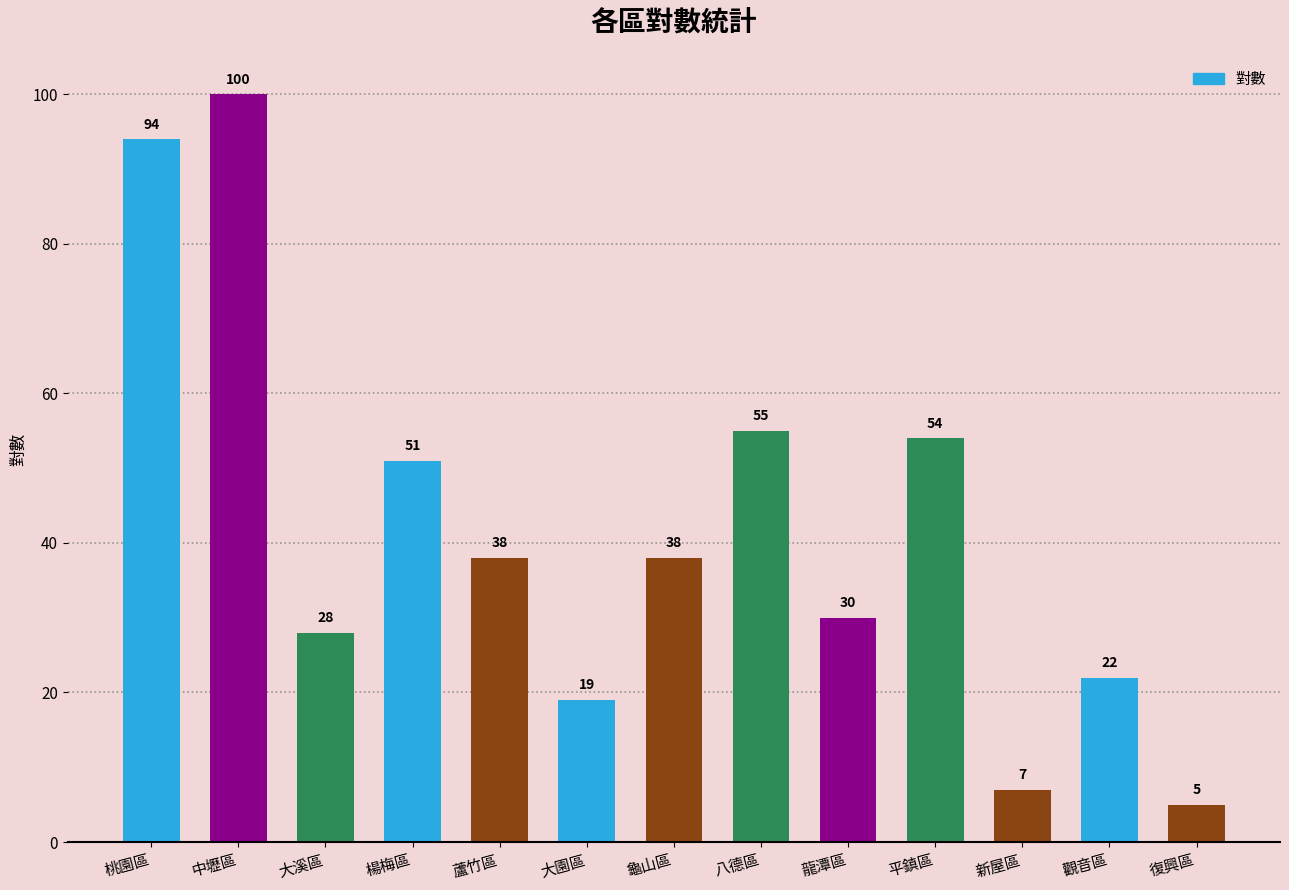

At which label does the data first exceed 38?

桃園區